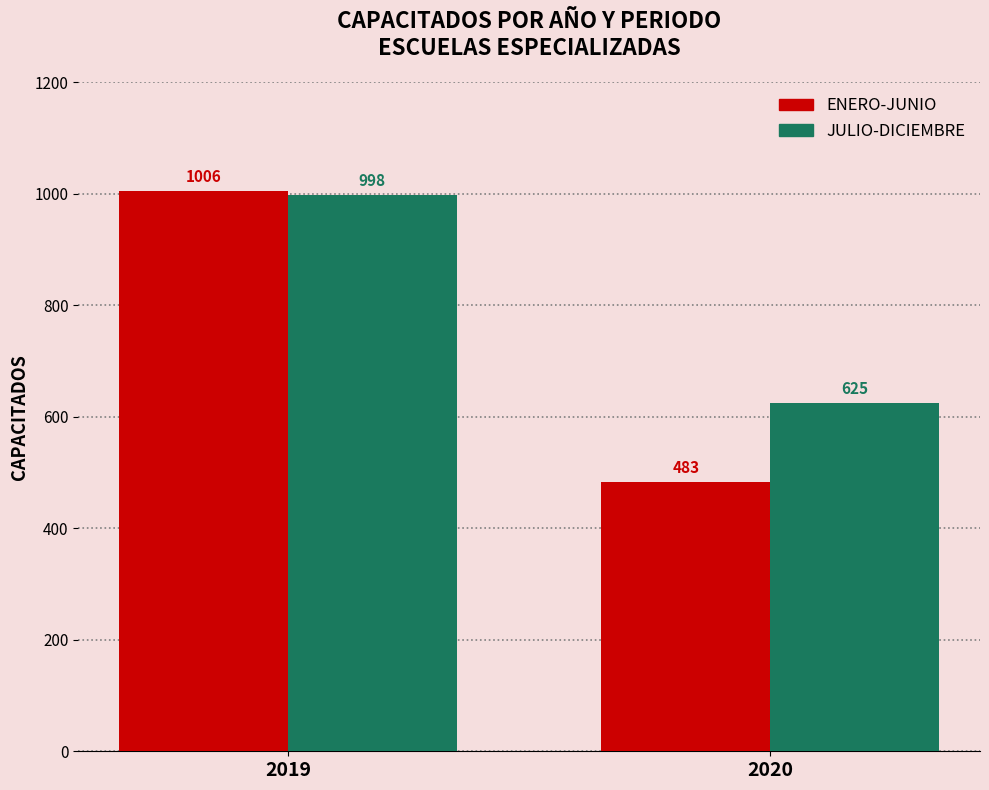

The value of ENERO-JUNIO at 2020 is 483. True or false?

True